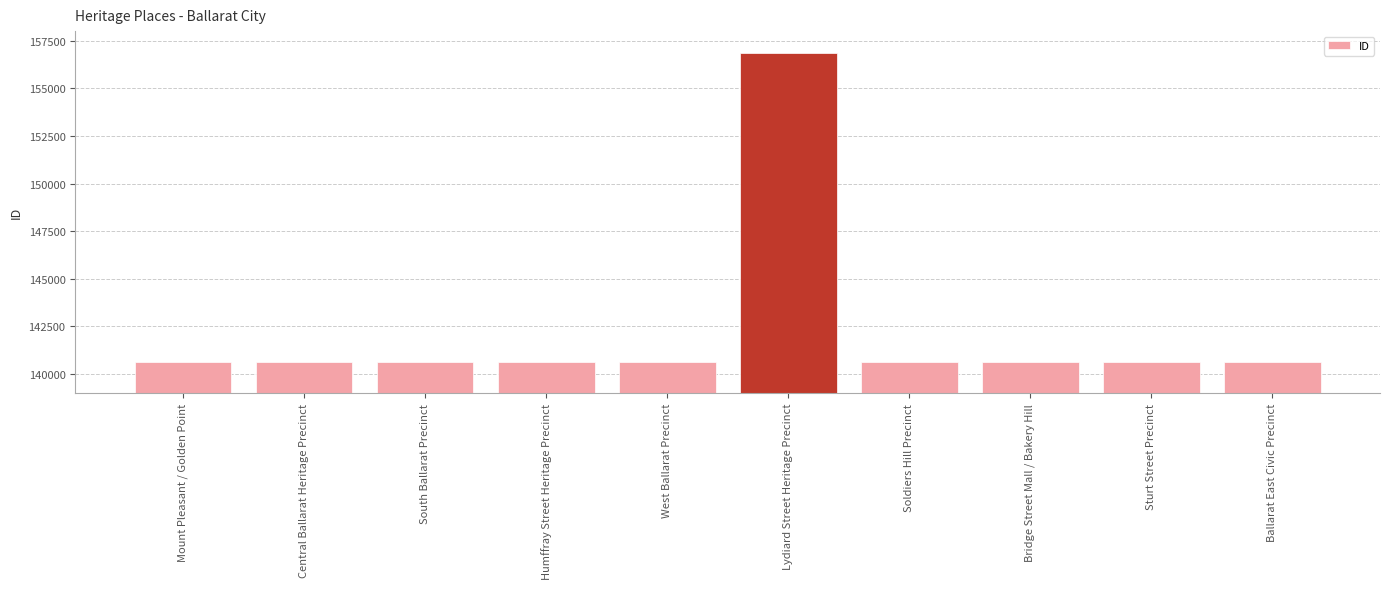

Approximately how many times larger is the value at West Ballarat Precinct compared to Bridge Street Mall / Bakery Hill?

1.0